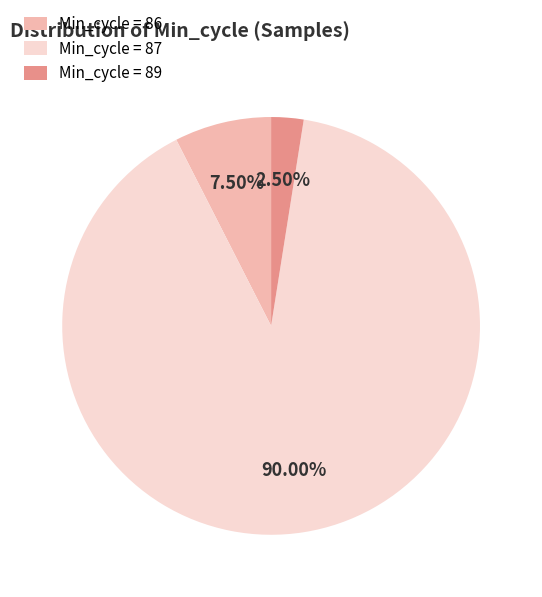

Is the sum of Min_cycle = 89 and Min_cycle = 87 greater than half?

Yes